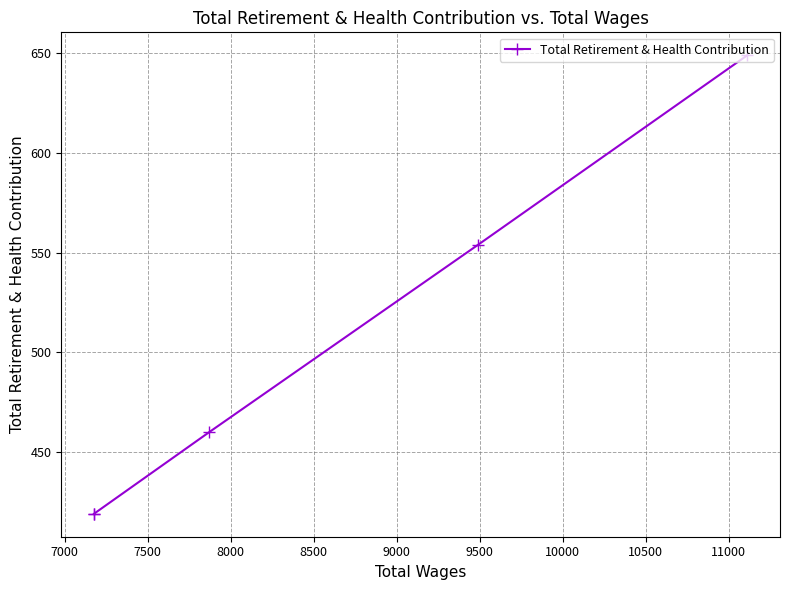

Is it true that the value at 8000 is 259?

False